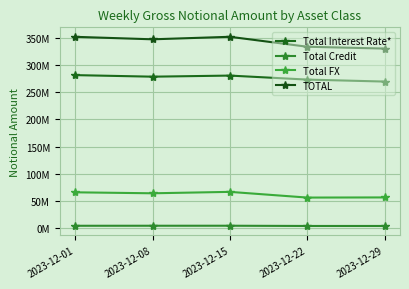

Is this an area chart (filled region under the line)?

No